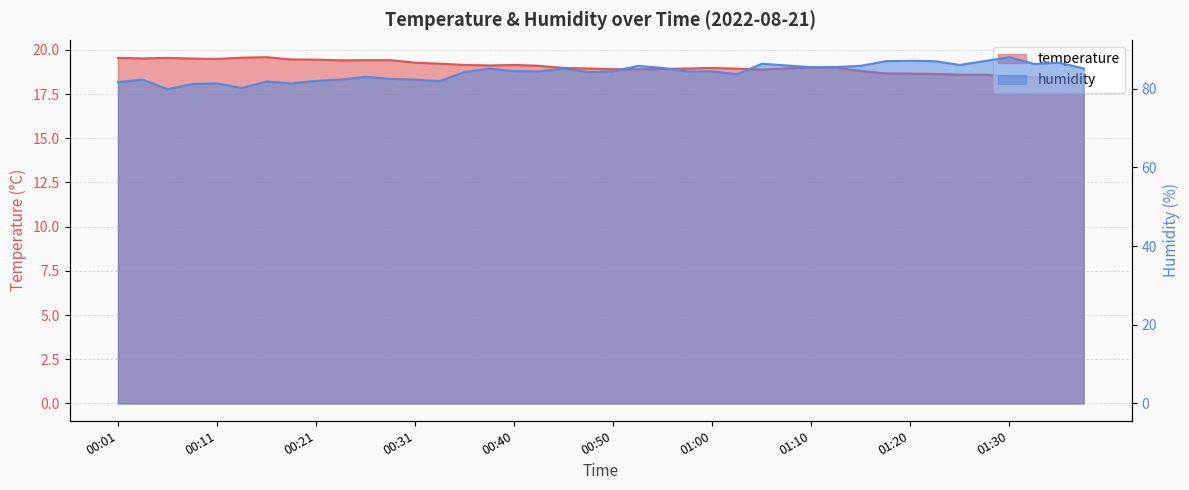

Which series has the largest range (max minus min)?

humidity